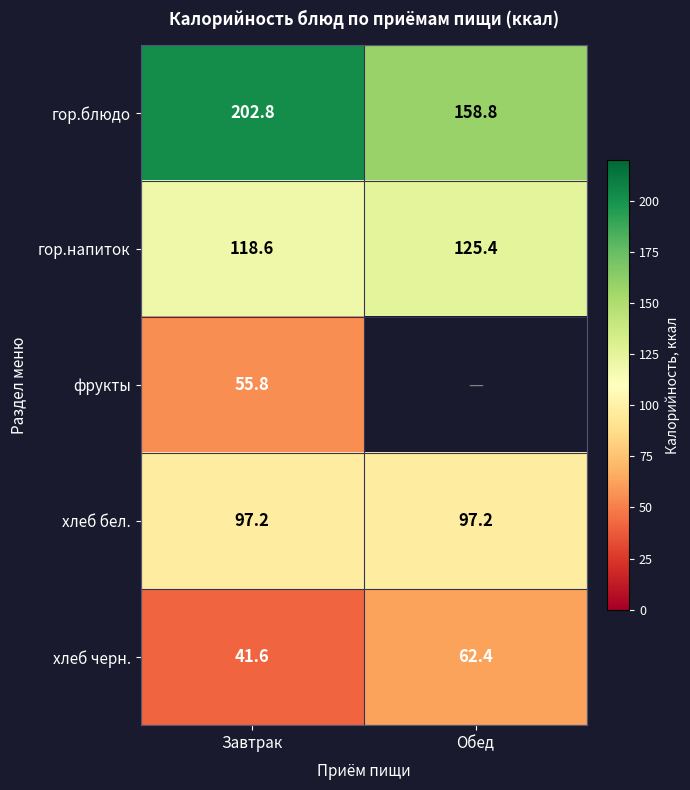

Which category has the lowest value across all series?

Завтрак